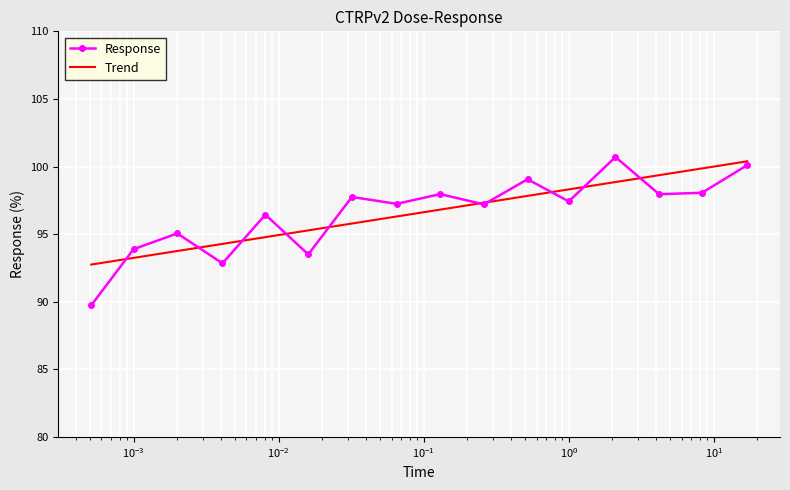

What is the sum of the values at 0.00051 and 0.26?

186.9